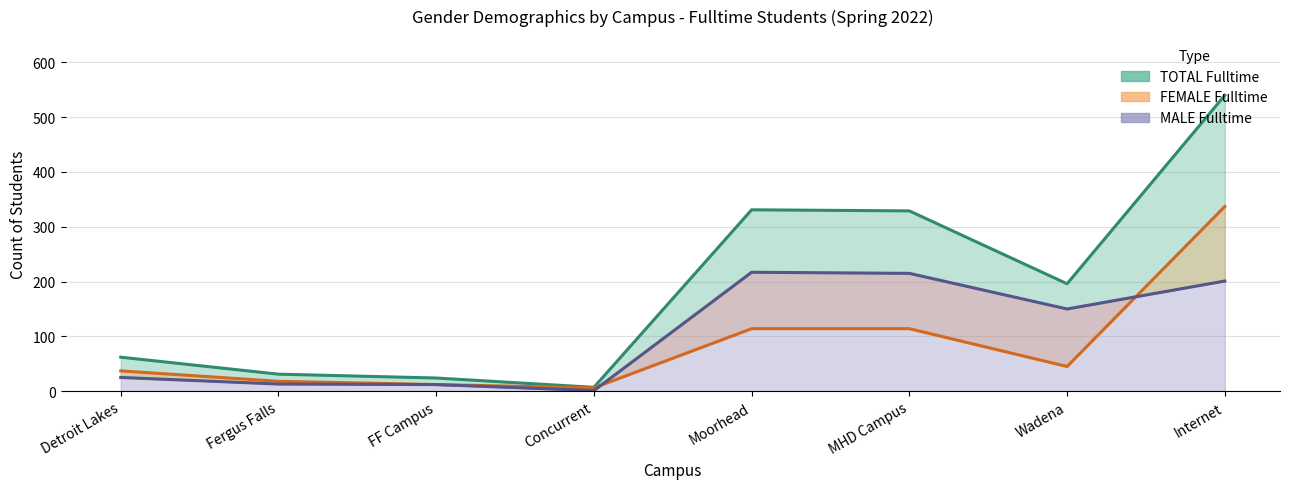

What are all the series names shown in the legend?

MALE Fulltime, FEMALE Fulltime, TOTAL Fulltime